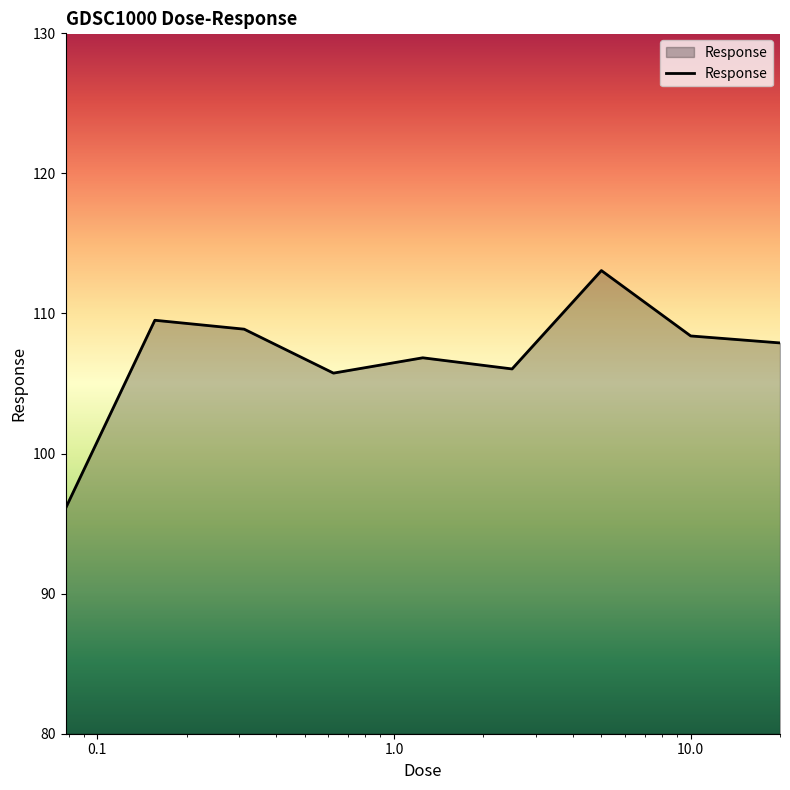

How many interior local valleys (lower than both neighbors) does the data have?

2